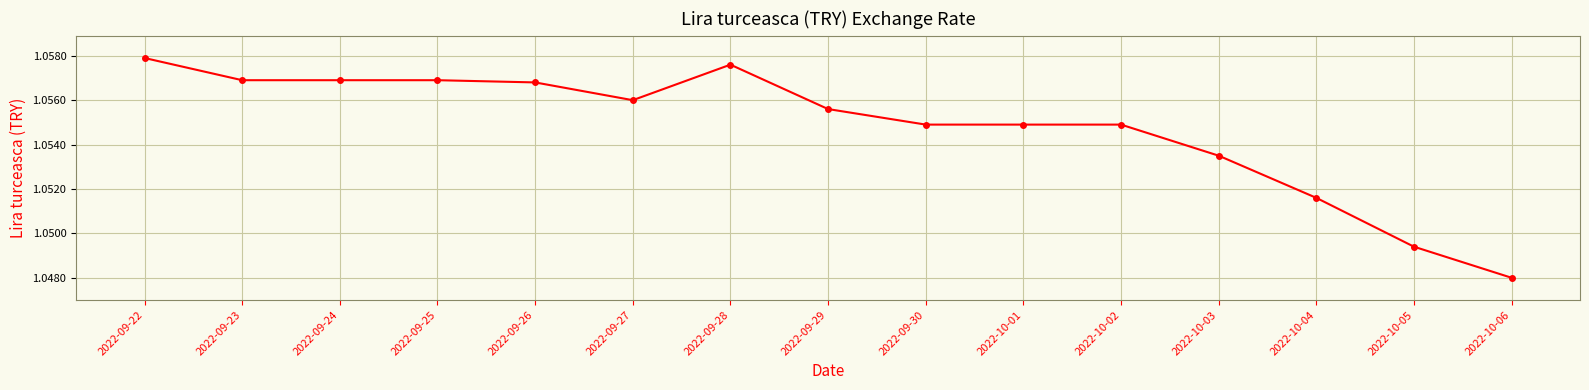

How many lines are shown in the chart?

1